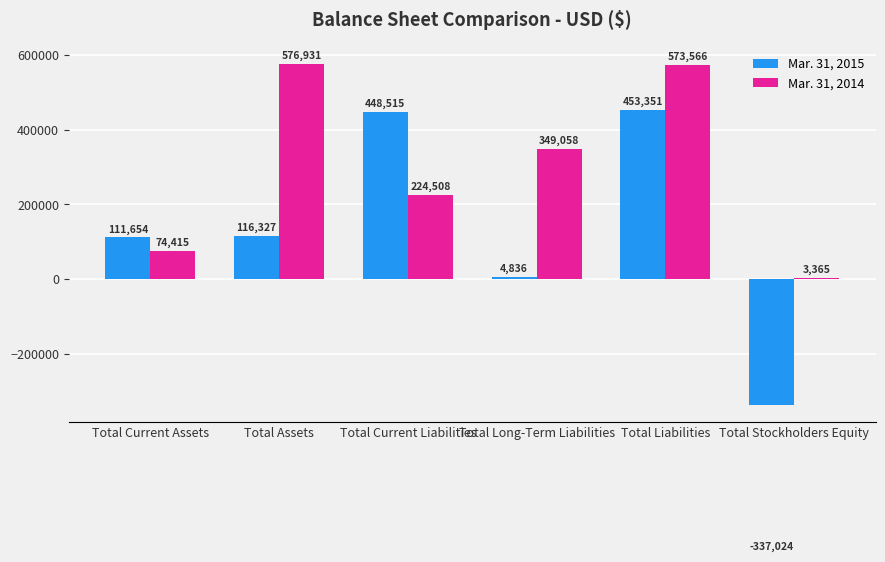

The value of Mar. 31, 2014 at Total Long-Term Liabilities is 580150. True or false?

False